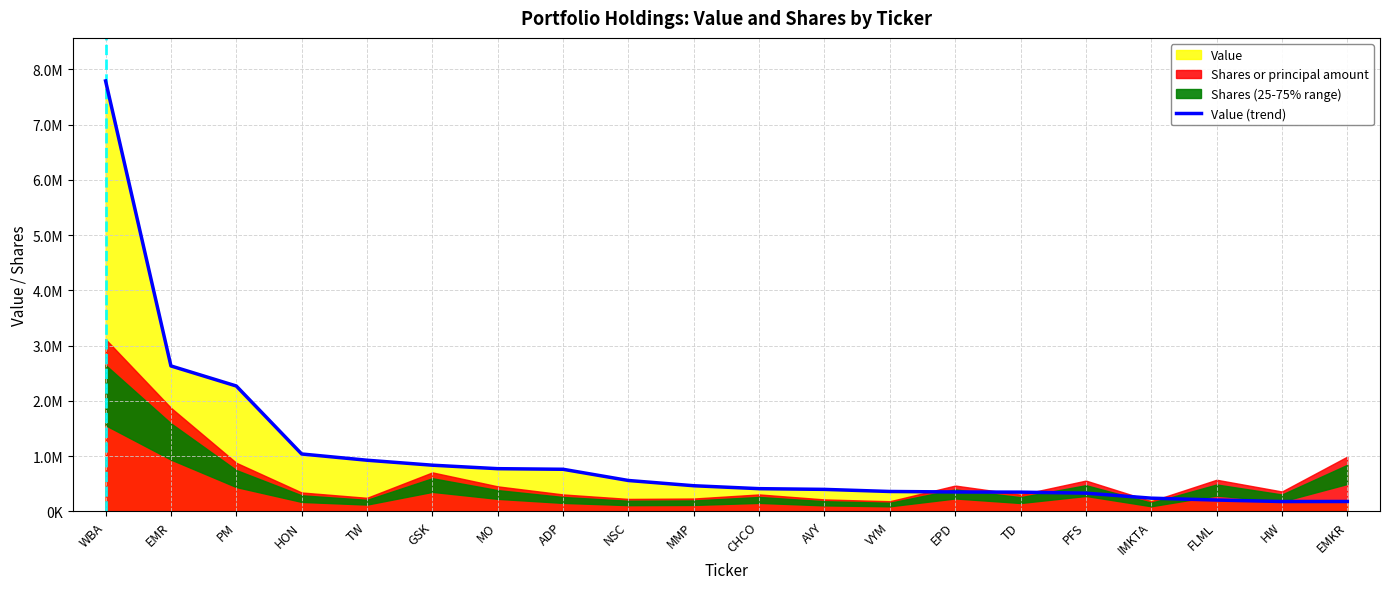

How many data points are less than 464000?

10